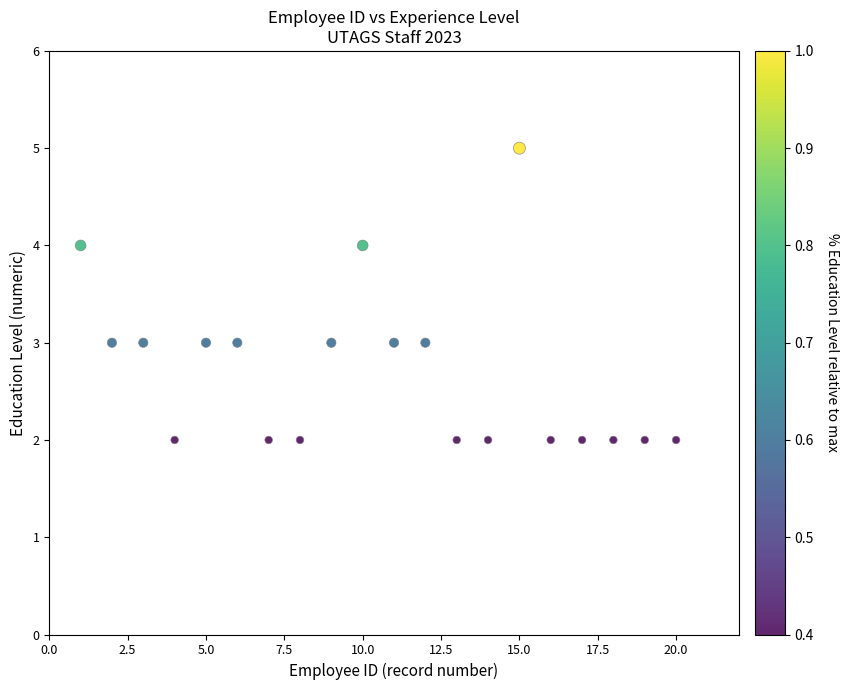

What is the range of Y values (max minus min)?

3